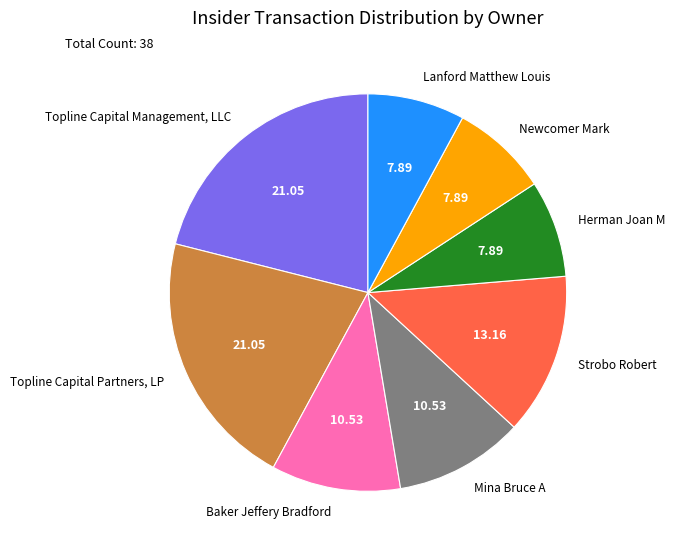

Does Herman Joan M represent more than half of the total?

No